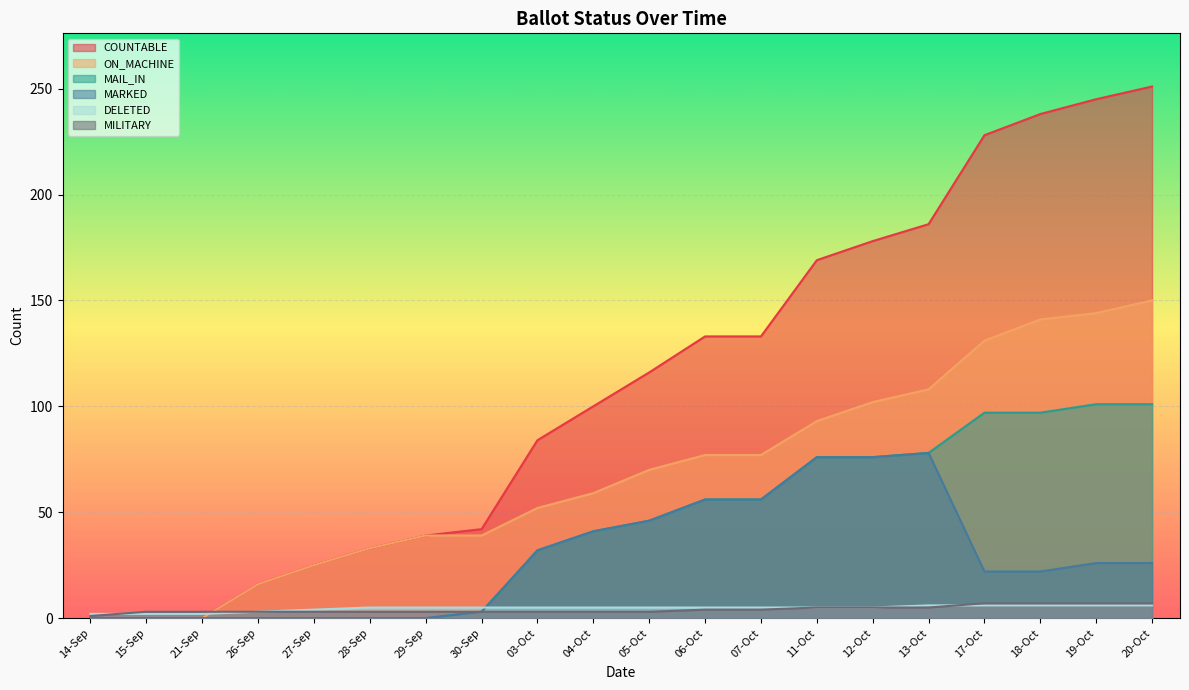

Reading left to right, what are all the values shown in this chart?

COUNTABLE: 0	0	0	16	25	33	39	42	84	100	116	133	133	169	178	186	228	238	245	251
ON_MACHINE: 0	0	0	16	25	33	39	39	52	59	70	77	77	93	102	108	131	141	144	150
MAIL_IN: 0	0	0	0	0	0	0	3	32	41	46	56	56	76	76	78	97	97	101	101
MARKED: 0	0	0	0	0	0	0	3	32	41	46	56	56	76	76	78	22	22	26	26
DELETED: 2	2	2	3	4	5	5	5	5	5	5	5	5	5	5	6	6	6	6	6
MILITARY: 1	3	3	3	3	3	3	3	3	3	3	4	4	5	5	5	7	7	7	7